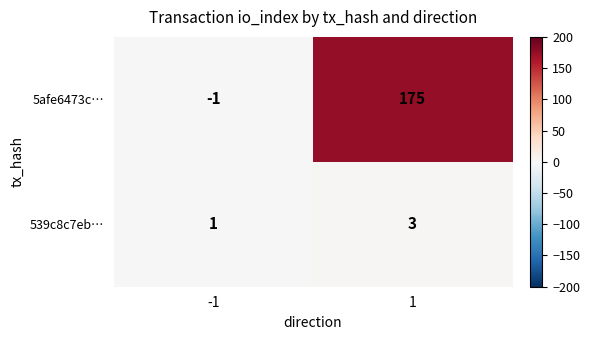

Which series has the widest spread of values?

5afe6473c…